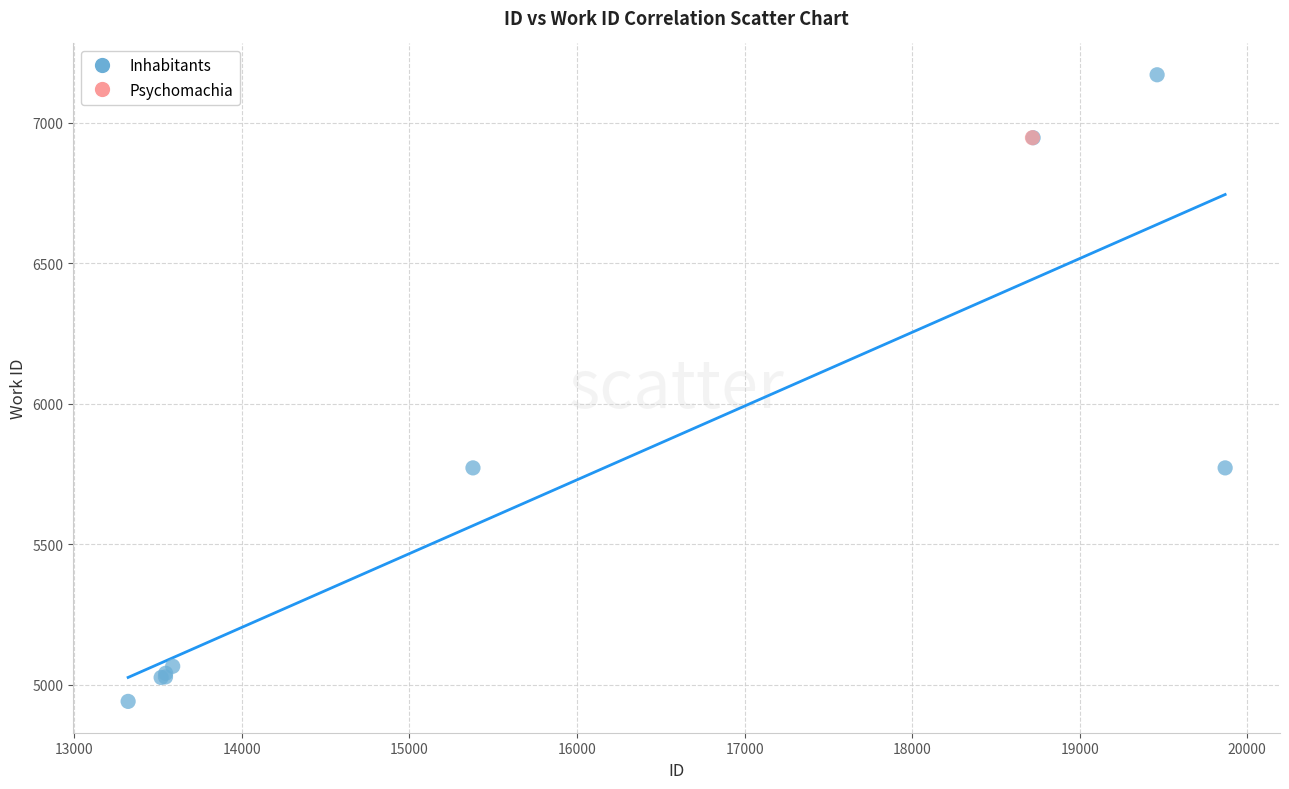

What are all the series names shown in the legend?

Inhabitants, Psychomachia